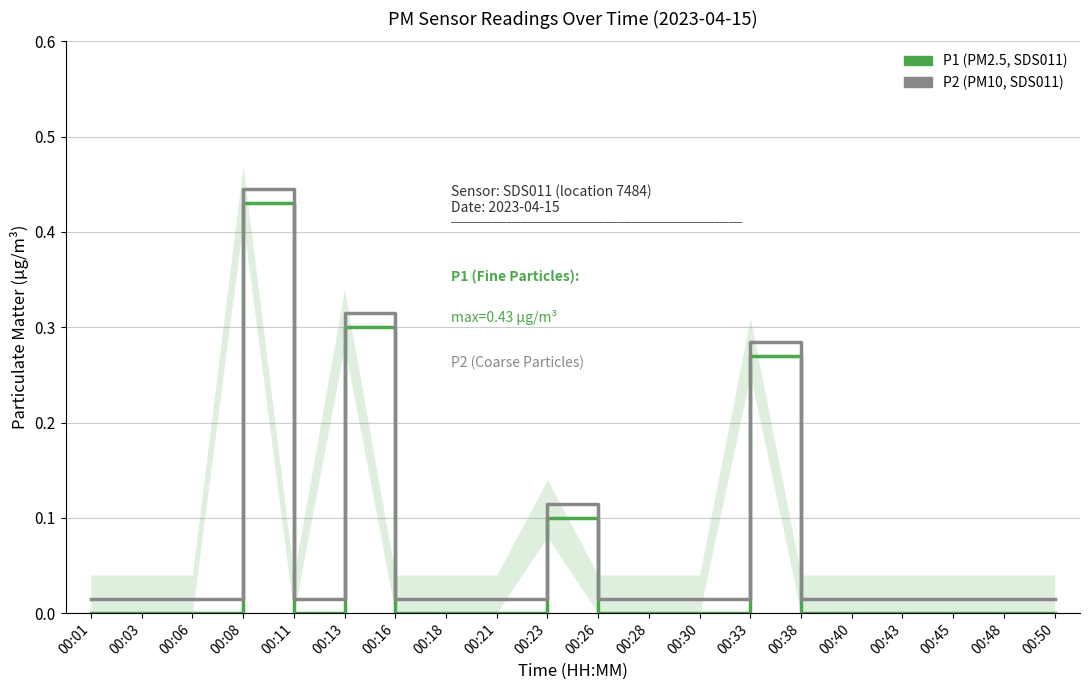

Which series has the widest spread of values?

P1 (PM2.5, SDS011)